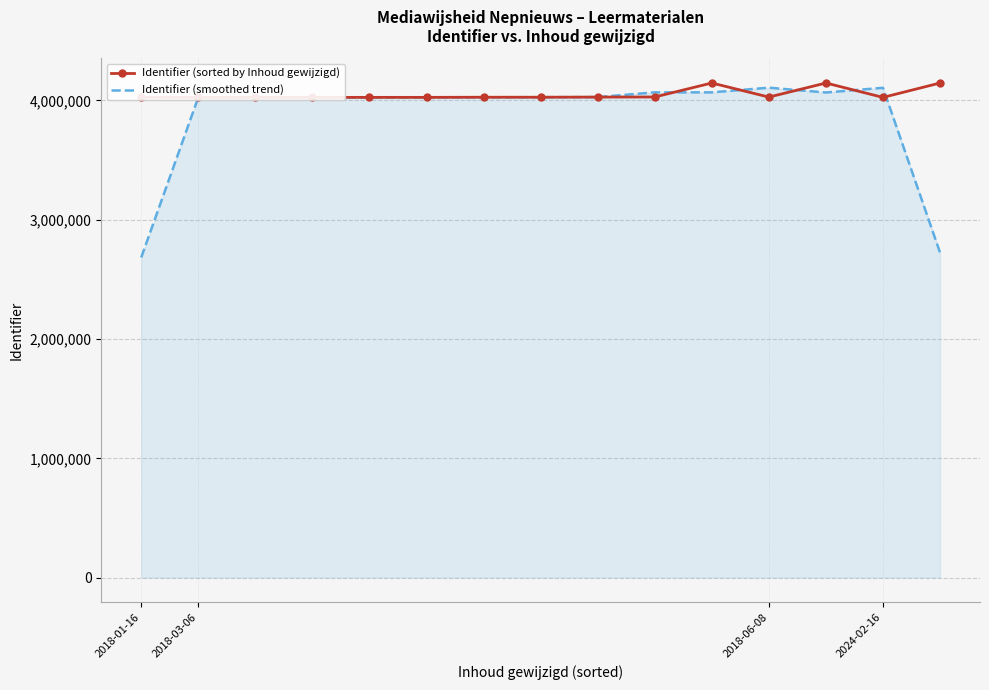

What are all the series names shown in the legend?

Identifier (sorted by Inhoud gewijzigd), Identifier (smoothed trend)